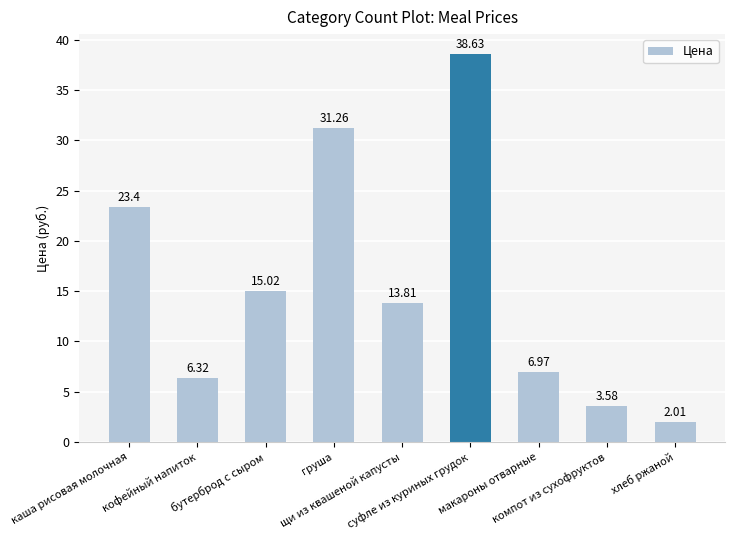

What is the difference between the values at суфле из куриных грудок and щи из квашеной капусты?

24.8